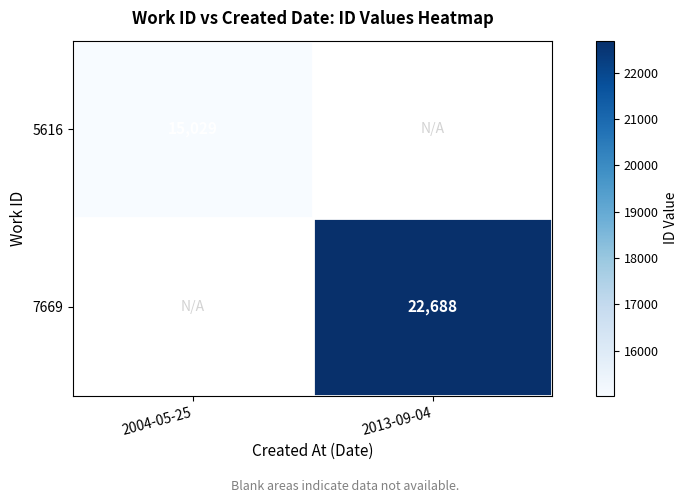

The 7669 series shows 12140 at 2013-09-04. True or false?

False